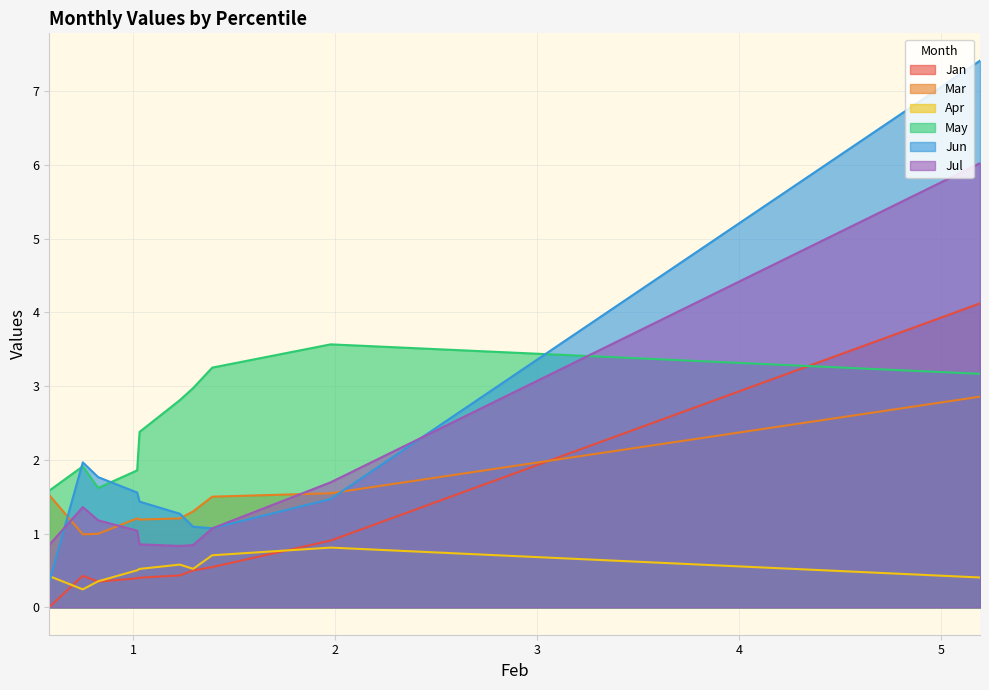

At how many categories does at least one series exceed 3?

3